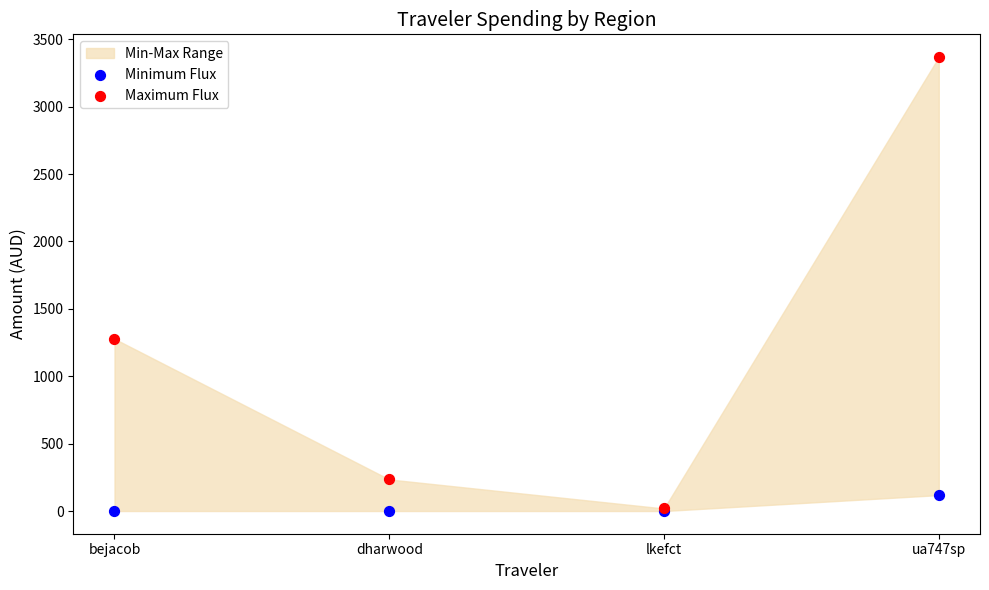

Across all series, what Y value is closest to 1684?

1277.7